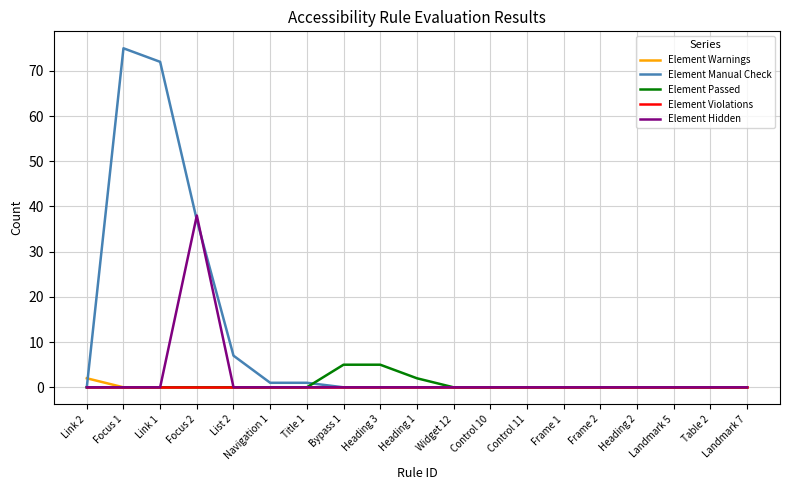

Which series has the largest total across all categories?

Element Manual Check